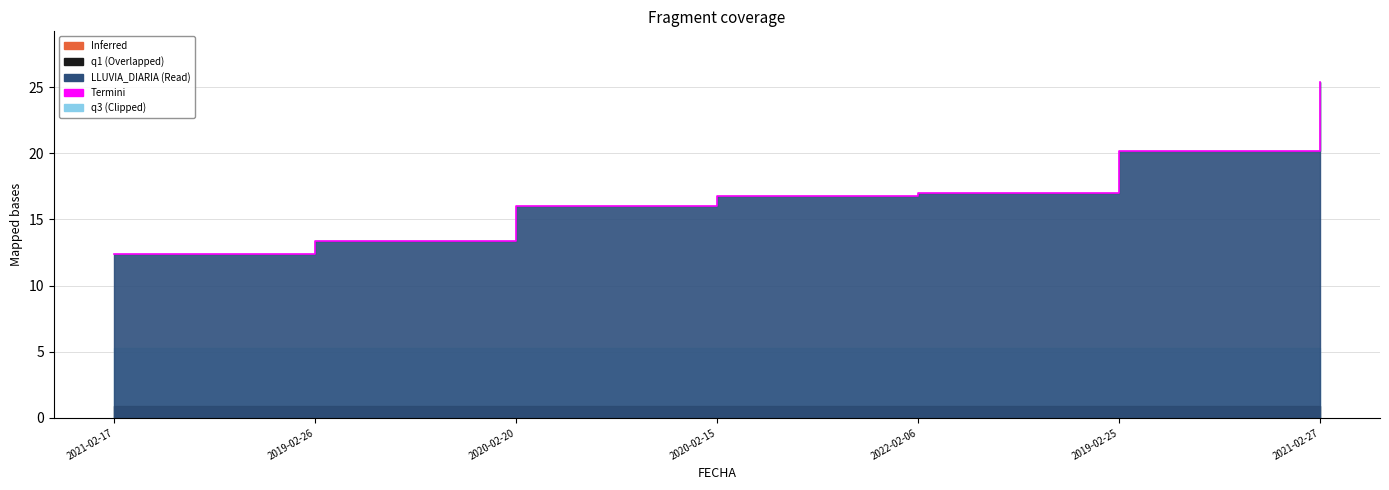

Which label corresponds to the largest value in the chart?

2021-02-27